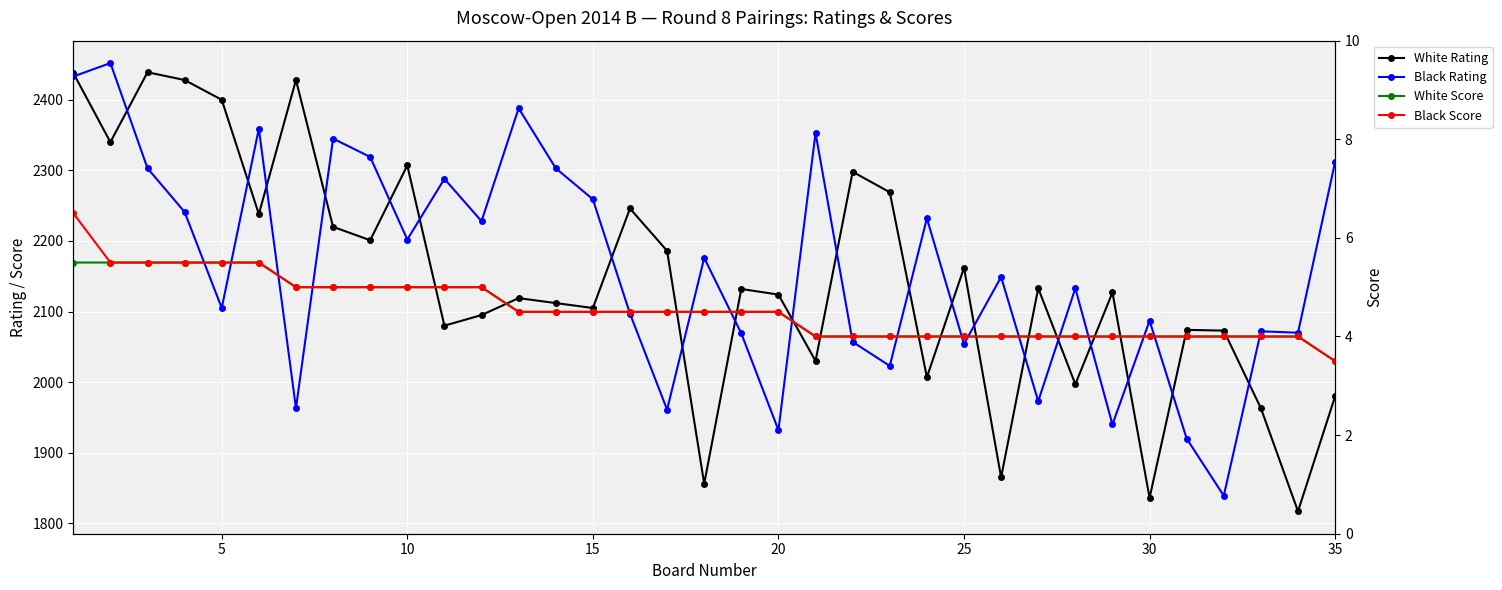

What is the minimum value shown in the chart?

3.5